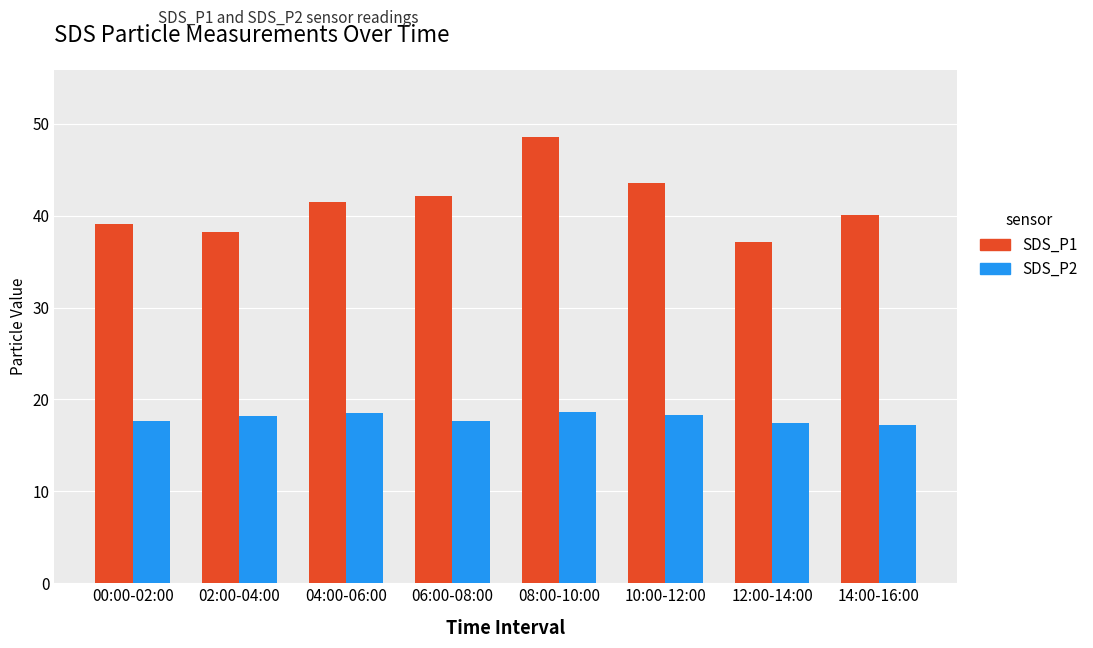

Is the value of SDS_P1 at 04:00-06:00 greater than the value of SDS_P2 at 06:00-08:00?

Yes